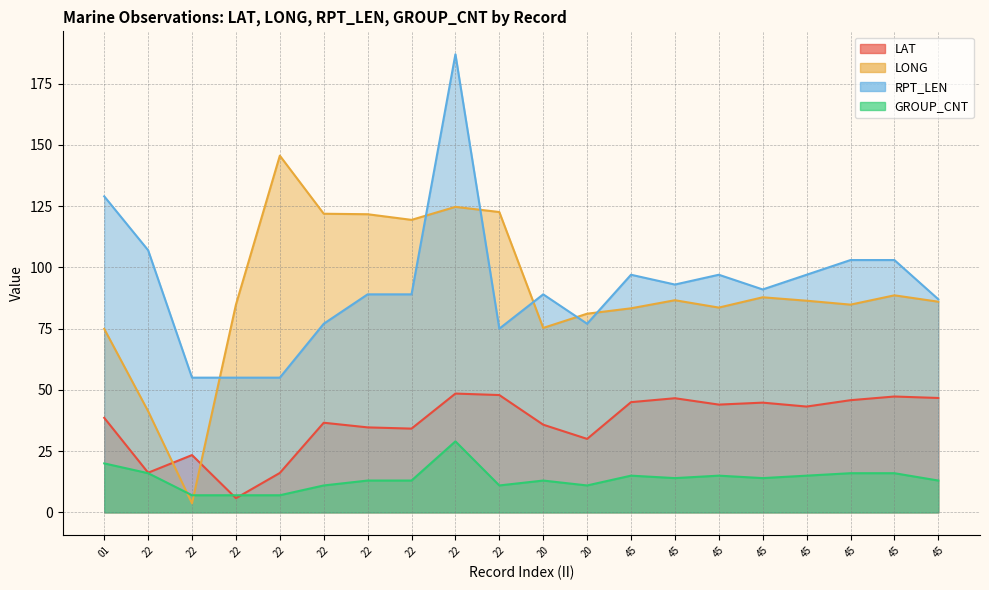

Rank the series by their maximum value, from lowest to highest.

GROUP_CNT, LAT, LONG, RPT_LEN